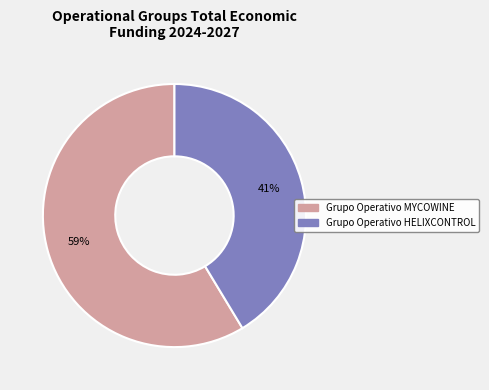

What percentage is the Grupo Operativo HELIXCONTROL slice, to the nearest percent?

41%